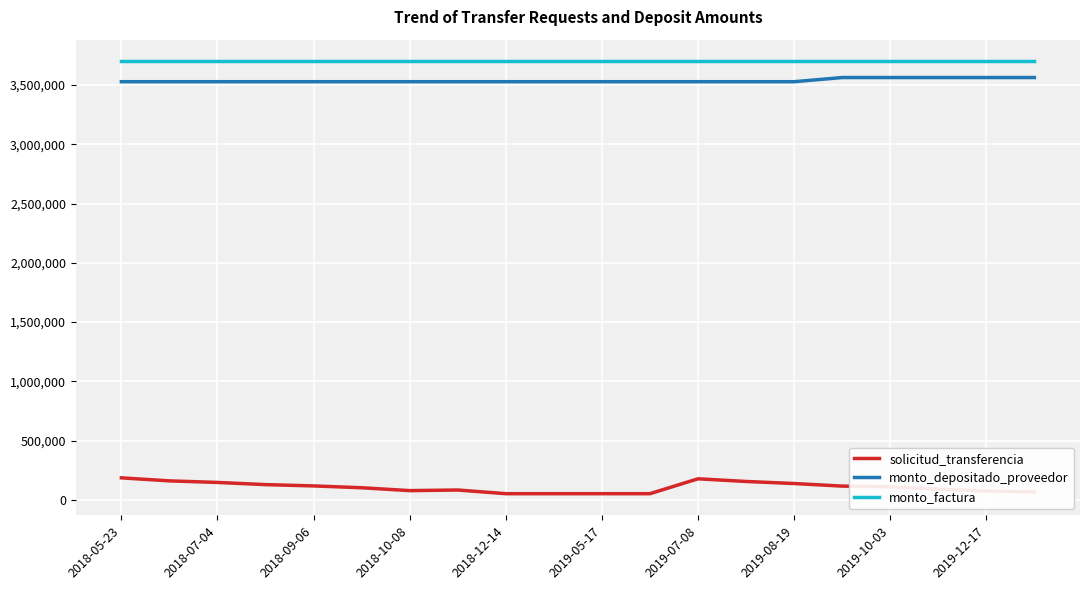

What is the minimum value for solicitud_transferencia?

52983